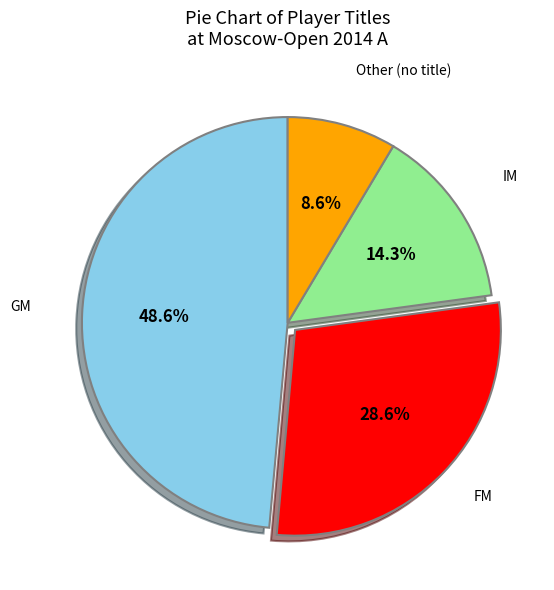

How many segments does this pie chart have?

4